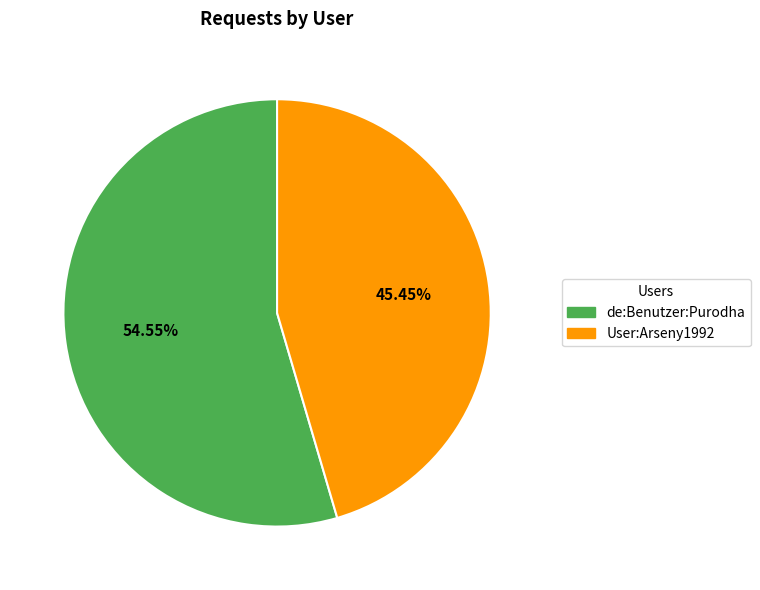

What is the smallest slice in the pie chart?

User:Arseny1992